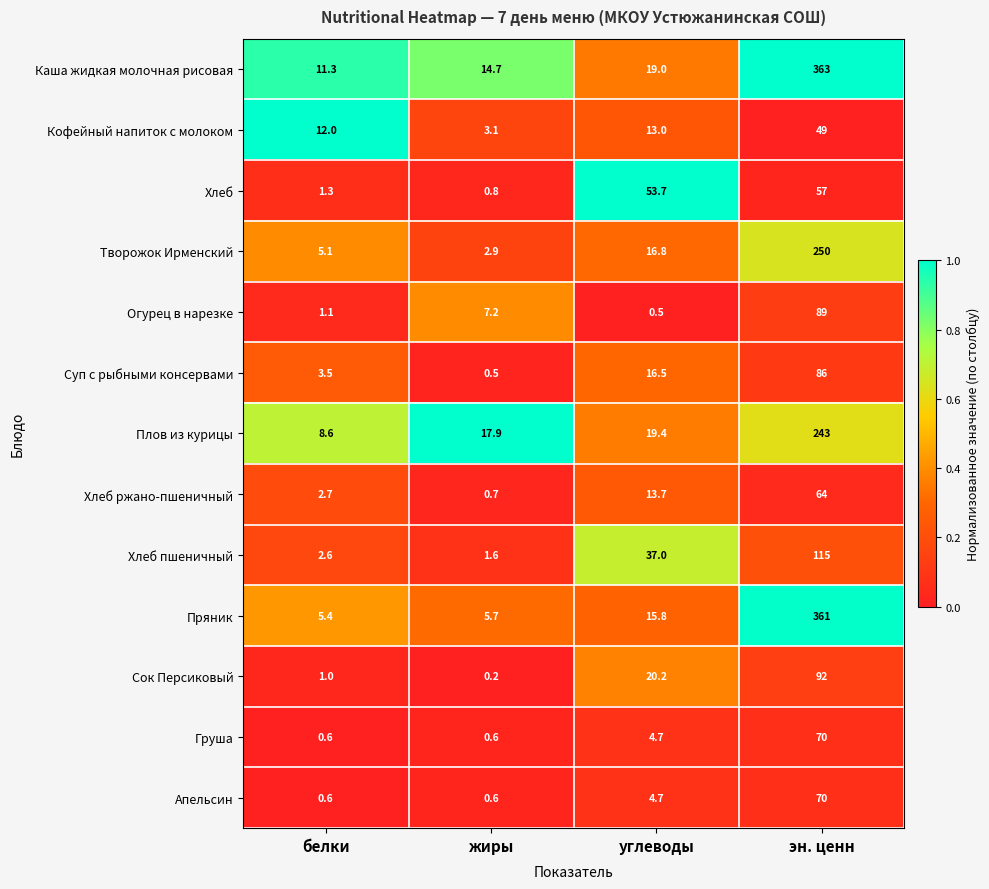

Which category has the lowest value across all series?

жиры